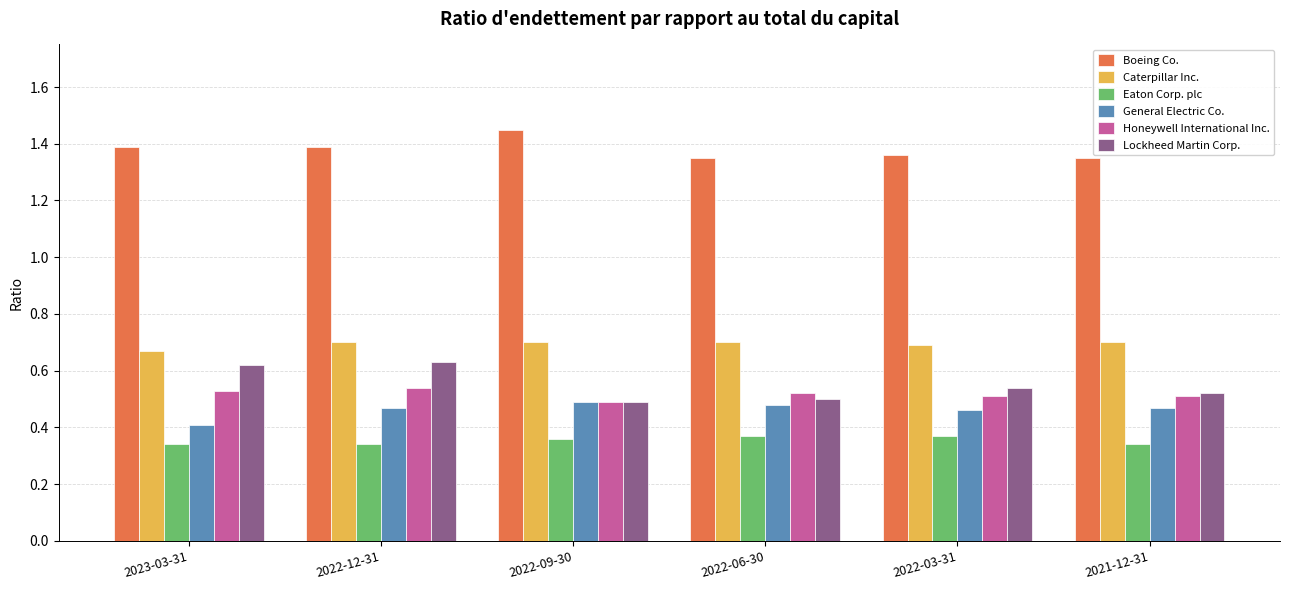

What is the total value across all series at 2023-03-31?

4.0